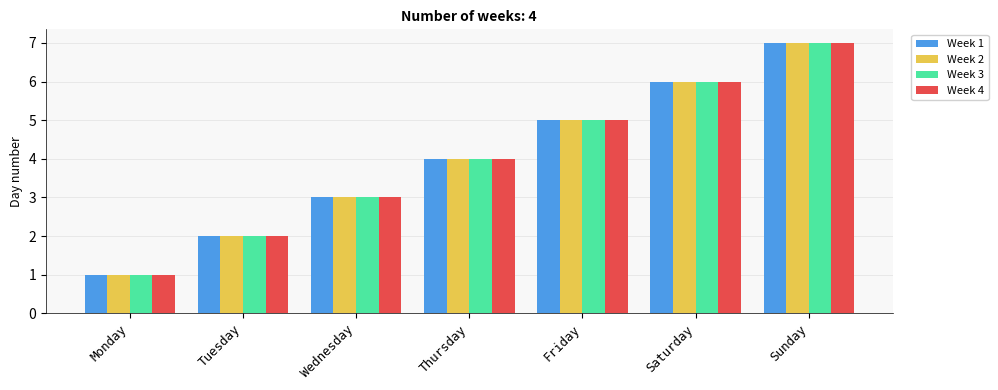

Is it true that Week 4 equals 6 at Saturday?

True